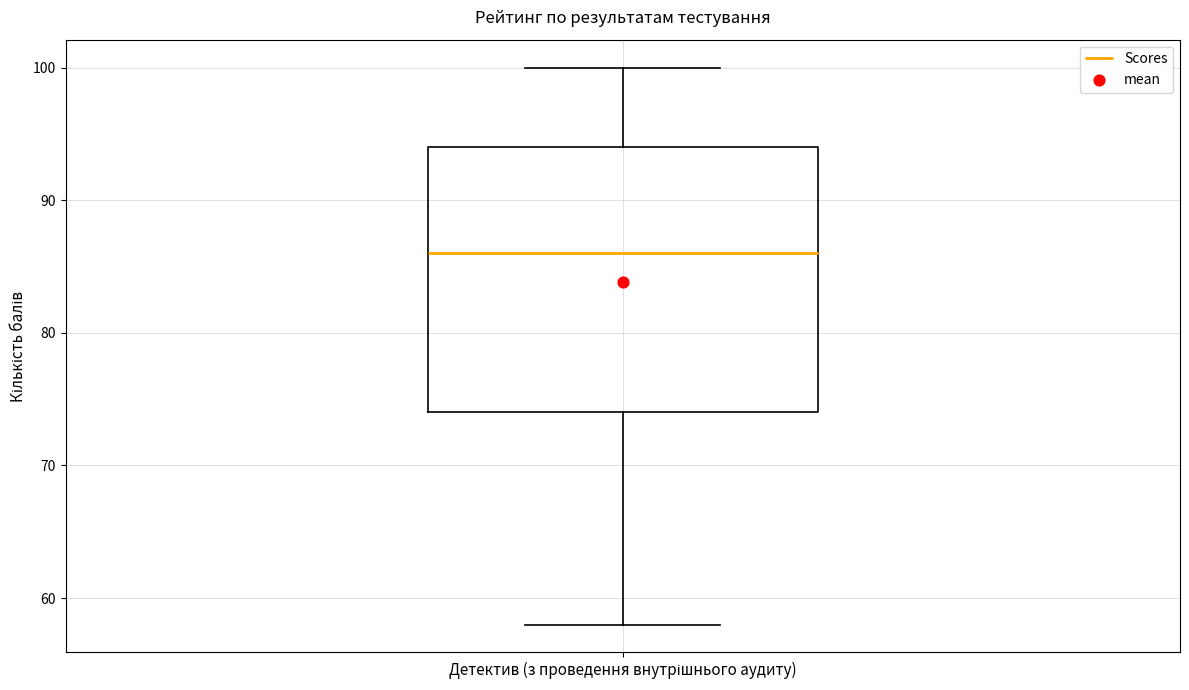

Read this box plot against the y-axis: the position of the median line, the range covered by the box, and the ends of both whiskers. The values are not printed on the chart, so give them approximately, as read against the axis.

median 86, box 74 to 94, whiskers 58 to 100